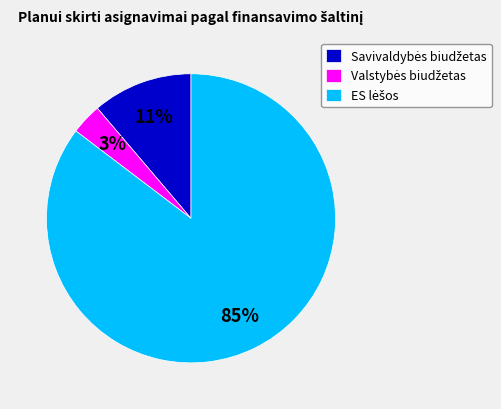

Does any single category account for the majority?

Yes